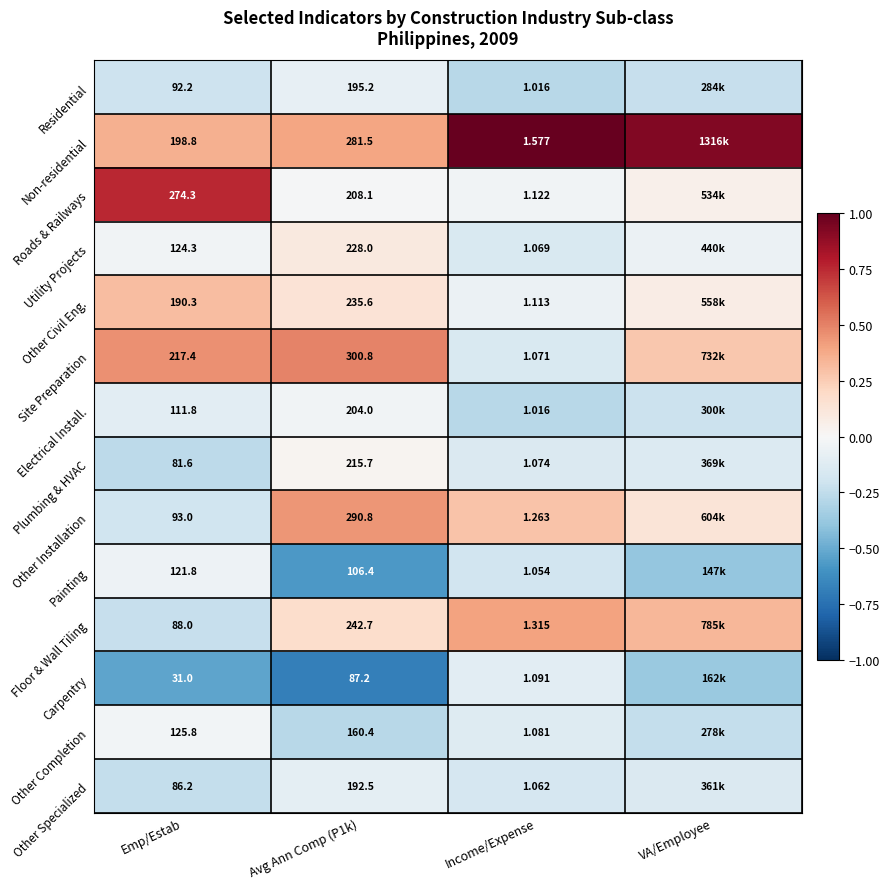

Which series changed the most between Avg Ann Comp (P1k) and Income/Expense?

Site Preparation